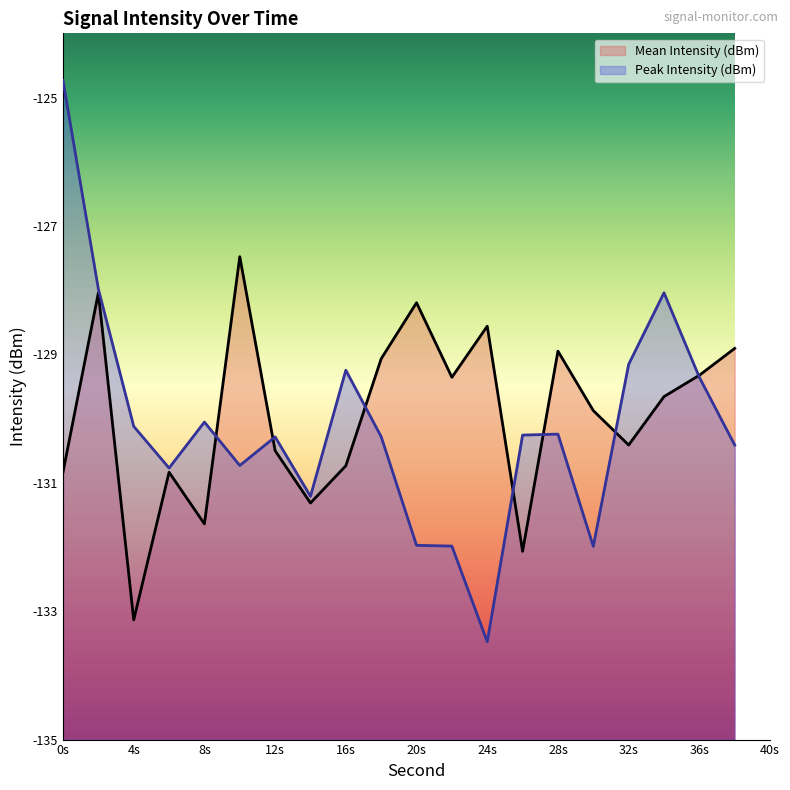

Rank the series by their maximum value, from highest to lowest.

Peak Intensity (dBm), Mean Intensity (dBm)